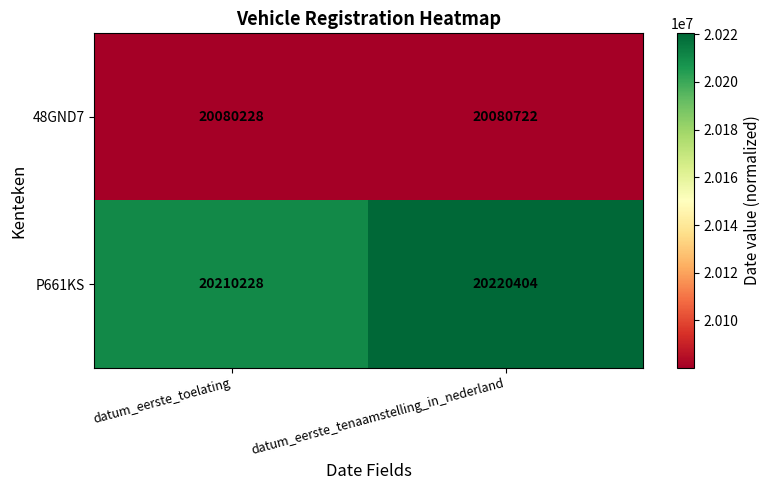

What is the average value of the P661KS series?

20215316